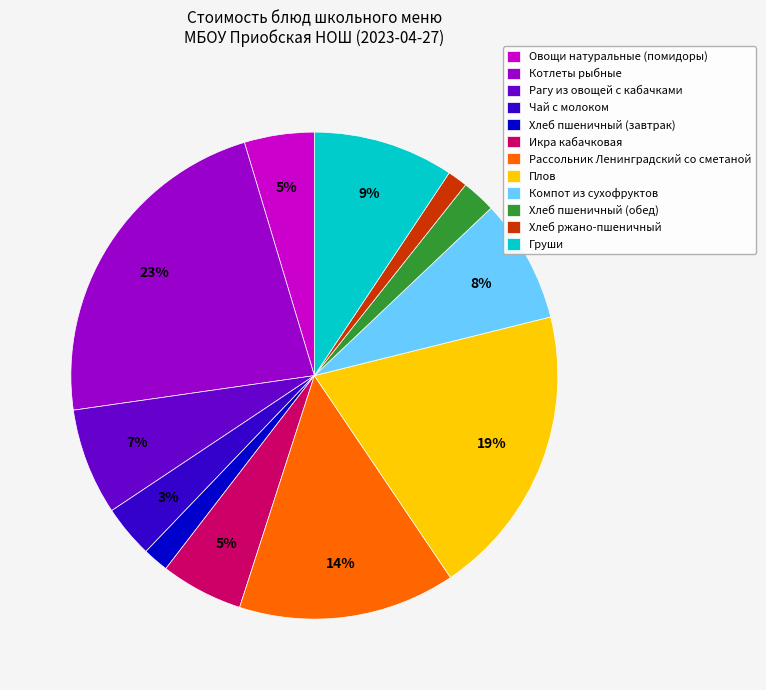

To the nearest percent, what percentage of the pie is Компот из сухофруктов?

8%